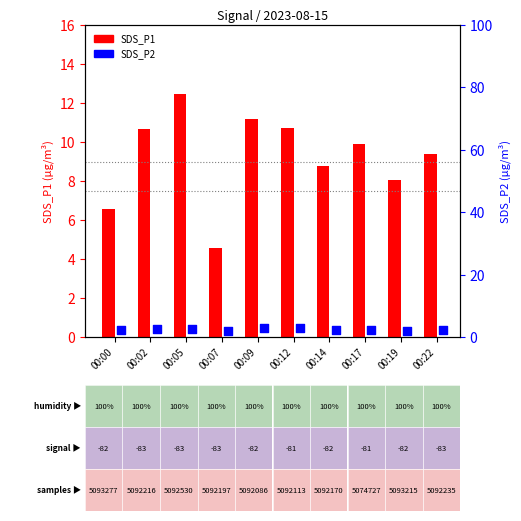

Which series contains the highest Y value?

SDS_P1